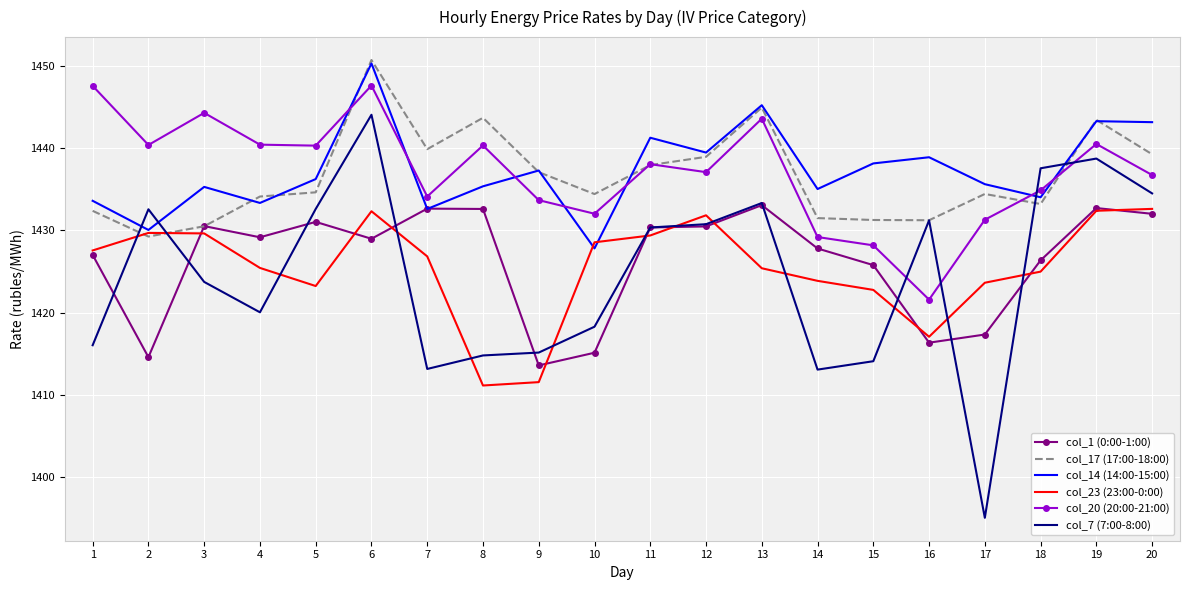

What is the total value across all series at 16?

8556.2